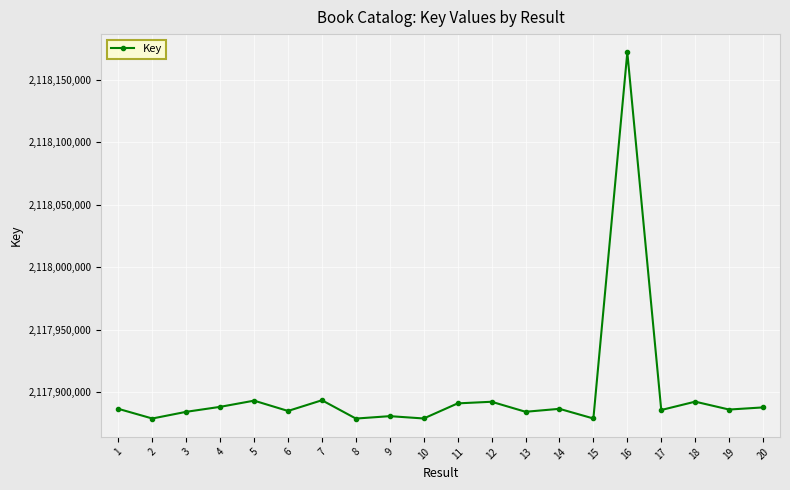

What is the difference between the second highest and minimum values?

14680